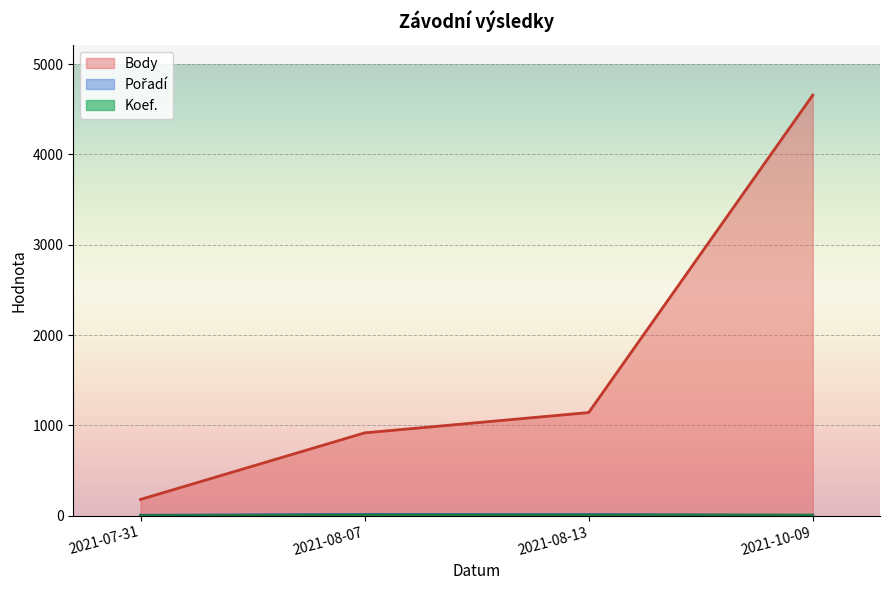

At which category does the chart reach its peak across all series?

2021-10-09